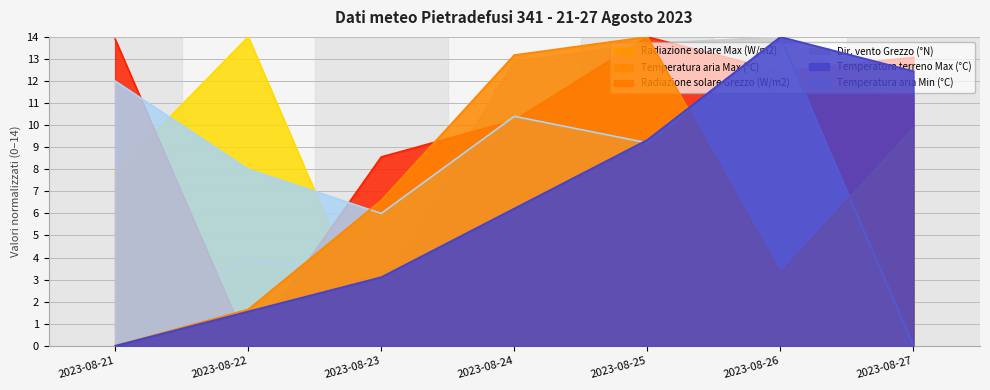

Which series changed the most between 2023-08-21 and 2023-08-25?

Temperatura aria Max (°C)